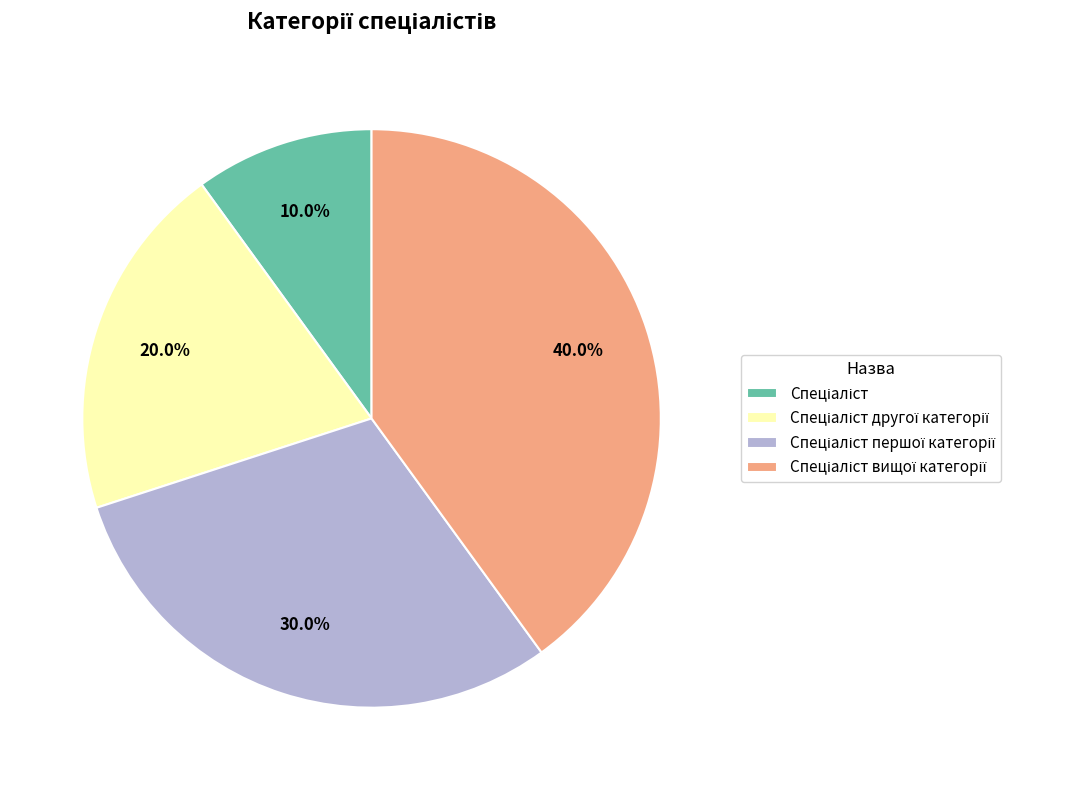

Does any single category account for the majority?

No